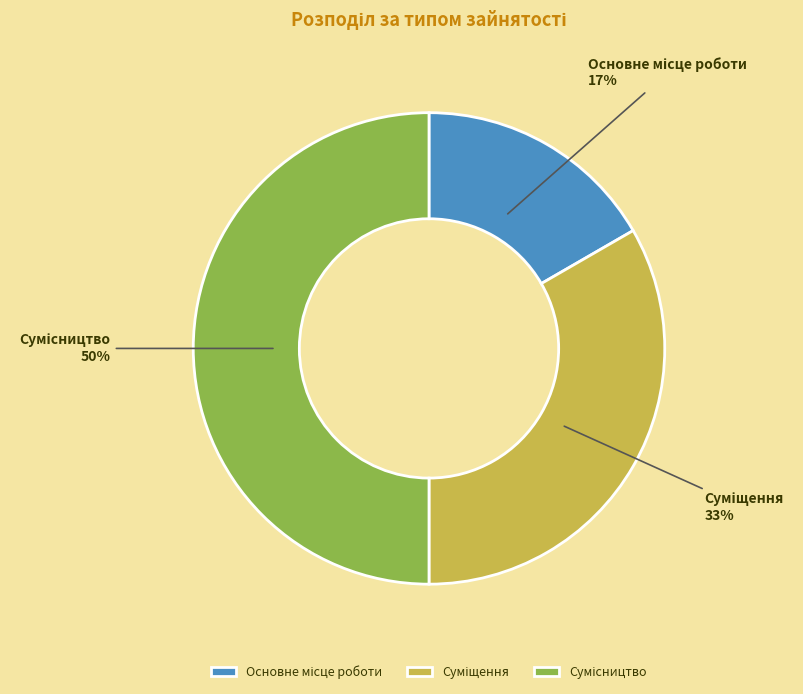

To the nearest percent, what is the difference between the largest and smallest slice percentages?

33%